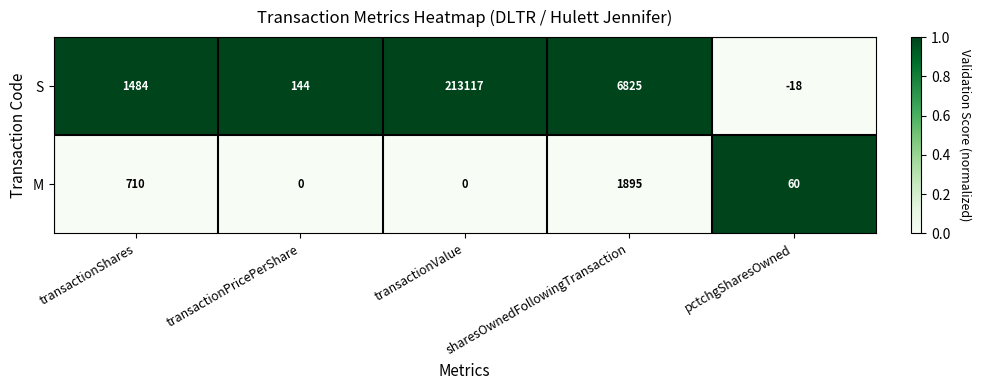

How many categories are shown in the chart?

5